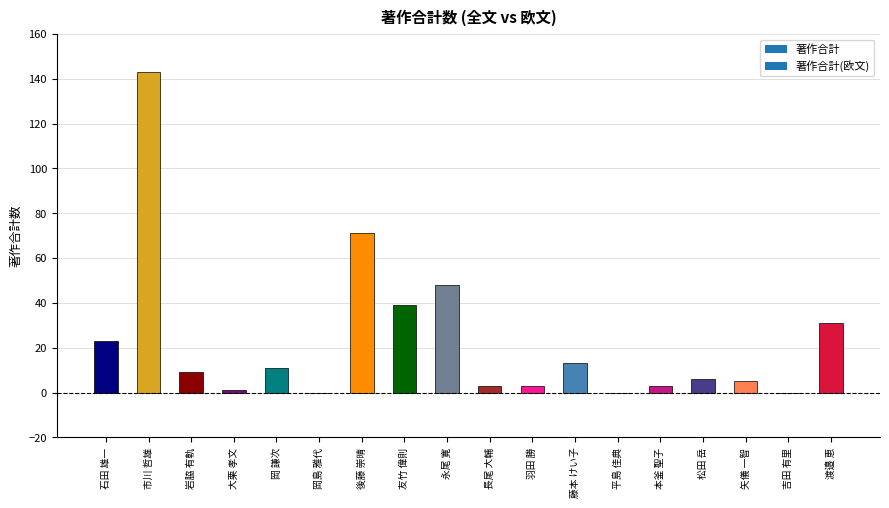

Does the chart contain any negative values?

No